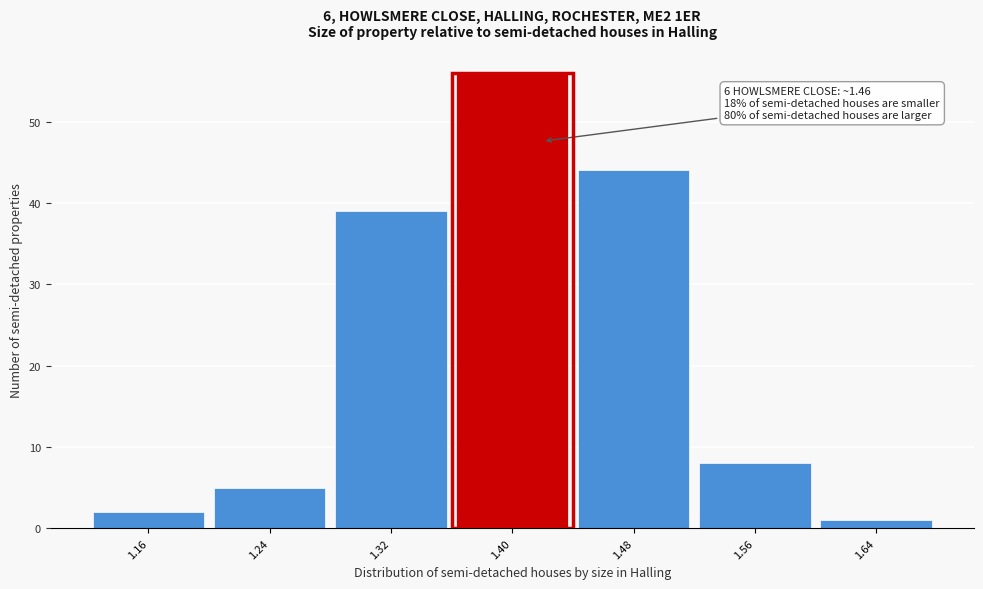

Reading left to right, transcribe all the data shown in this chart.

1.16=2	1.24=5	1.32=39	1.40=56	1.48=44	1.56=8	1.64=1